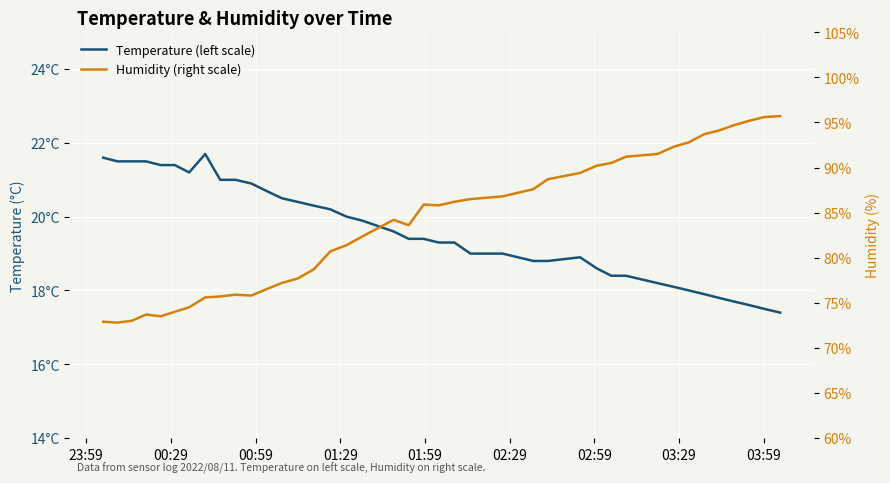

Is this an area chart (filled region under the line)?

No